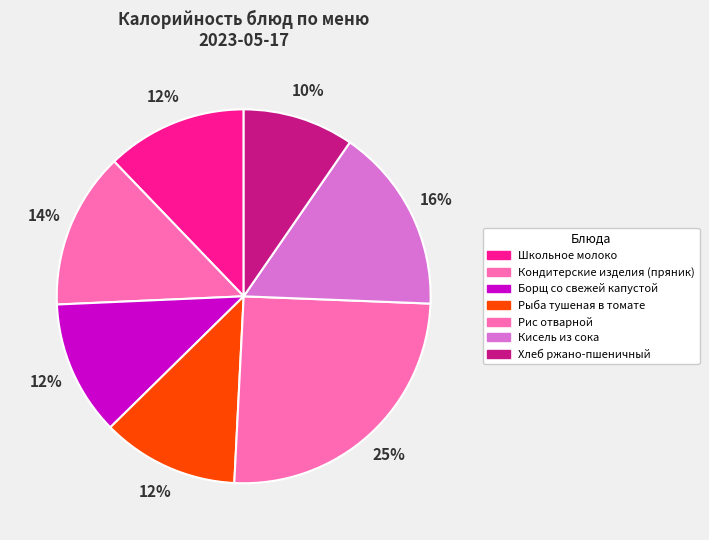

Count the number of slices in the pie.

7